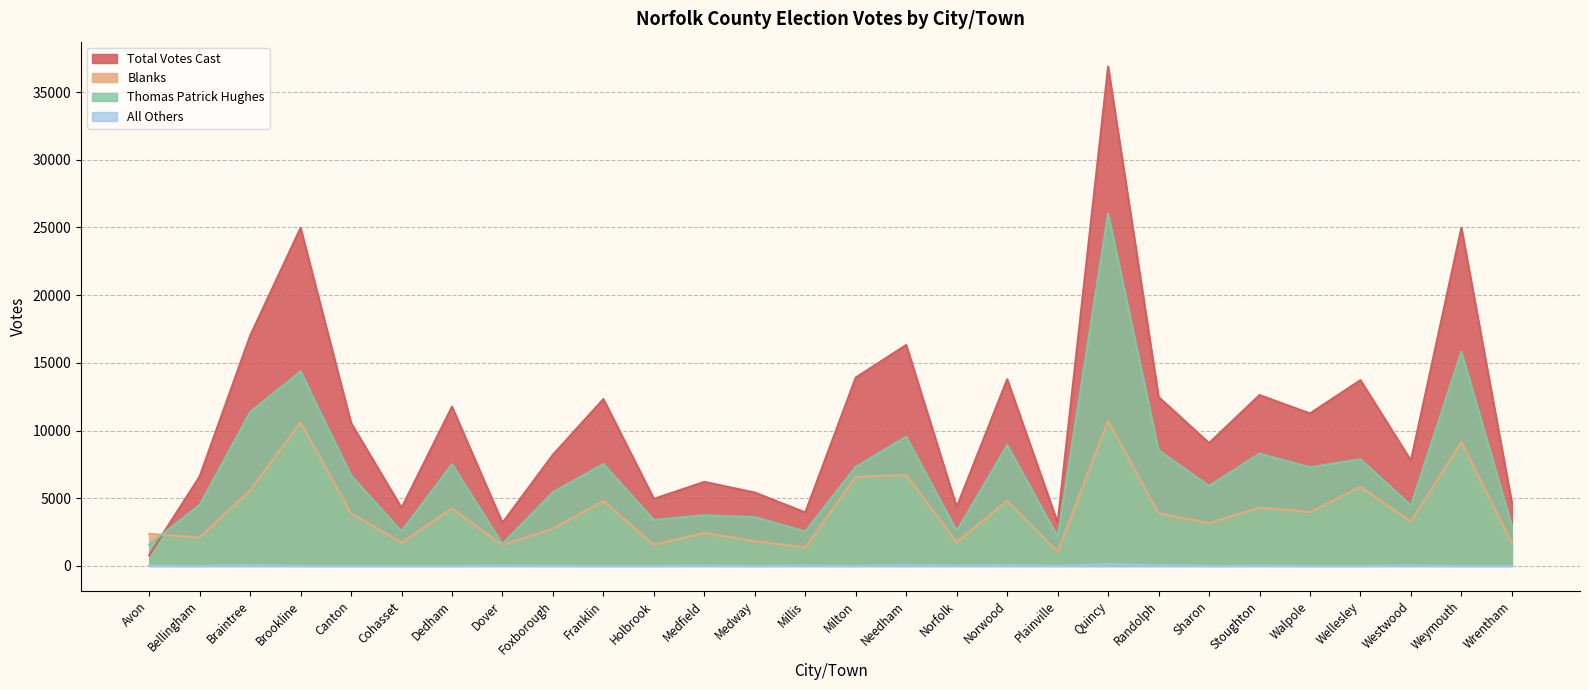

True or false: Thomas Patrick Hughes and All Others intersect in this chart.

False